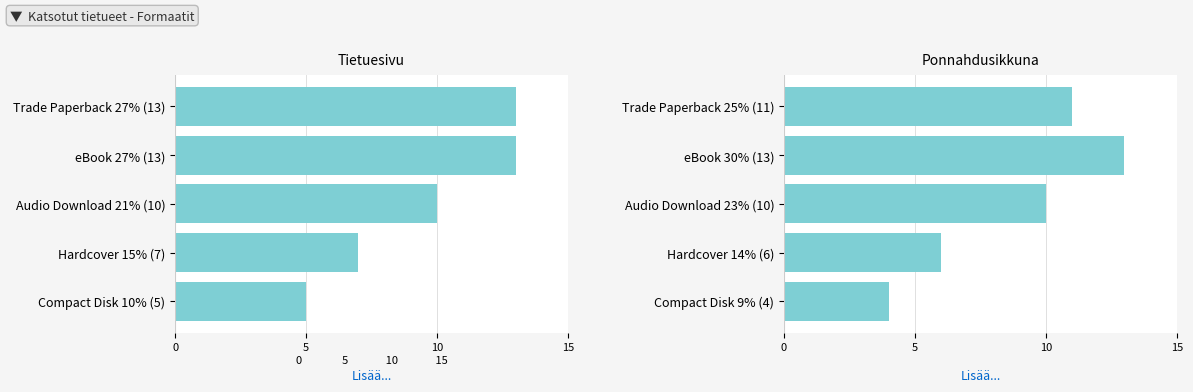

What position from the right is 10?

3